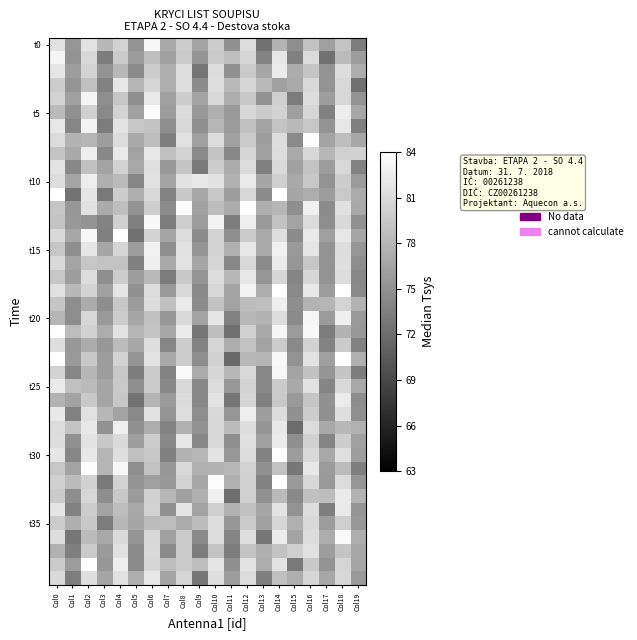

At which category is the sum across all series the highest?

Col14